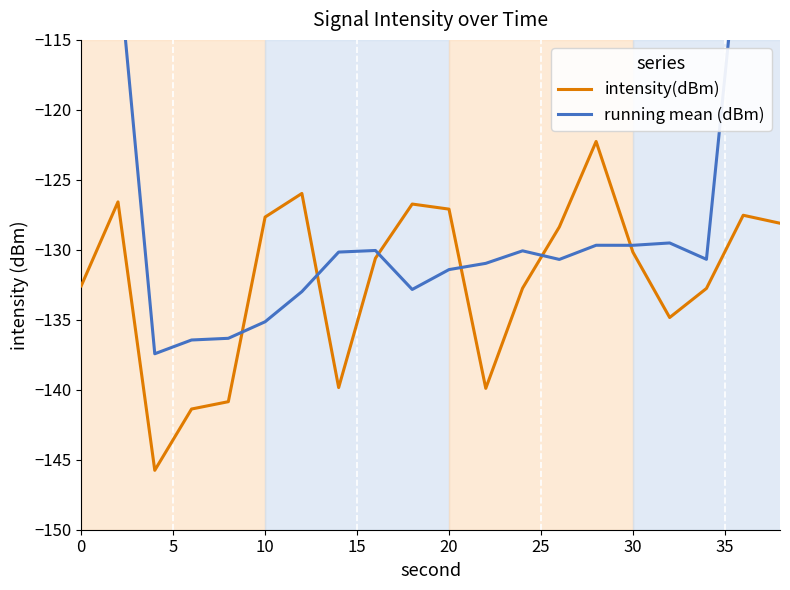

What is the average value of the intensity(dBm) series?

-132.1